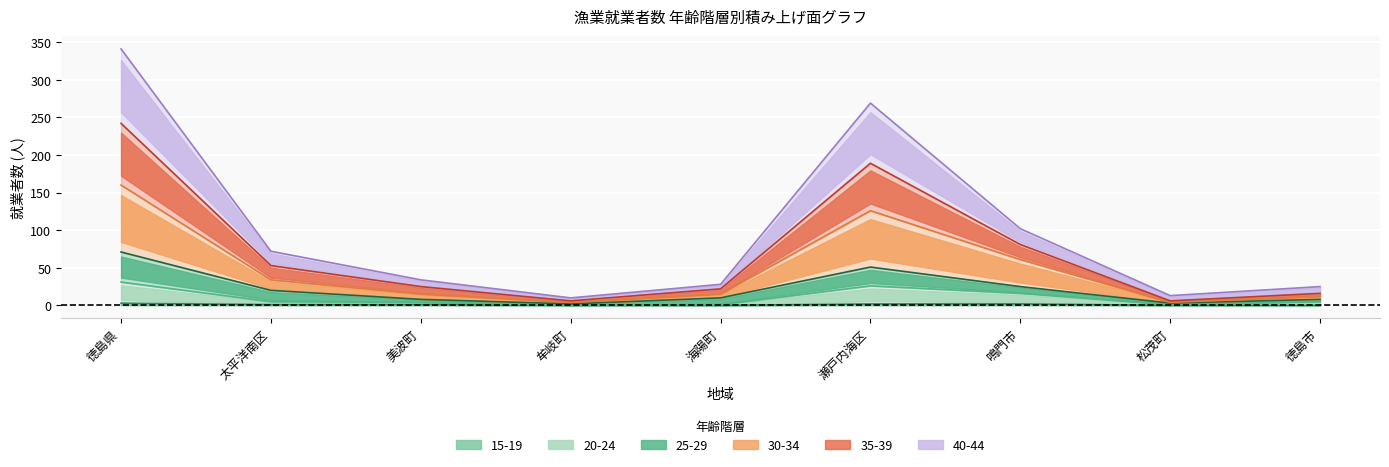

What is the spread (max minus min) of values at 美波町?

33